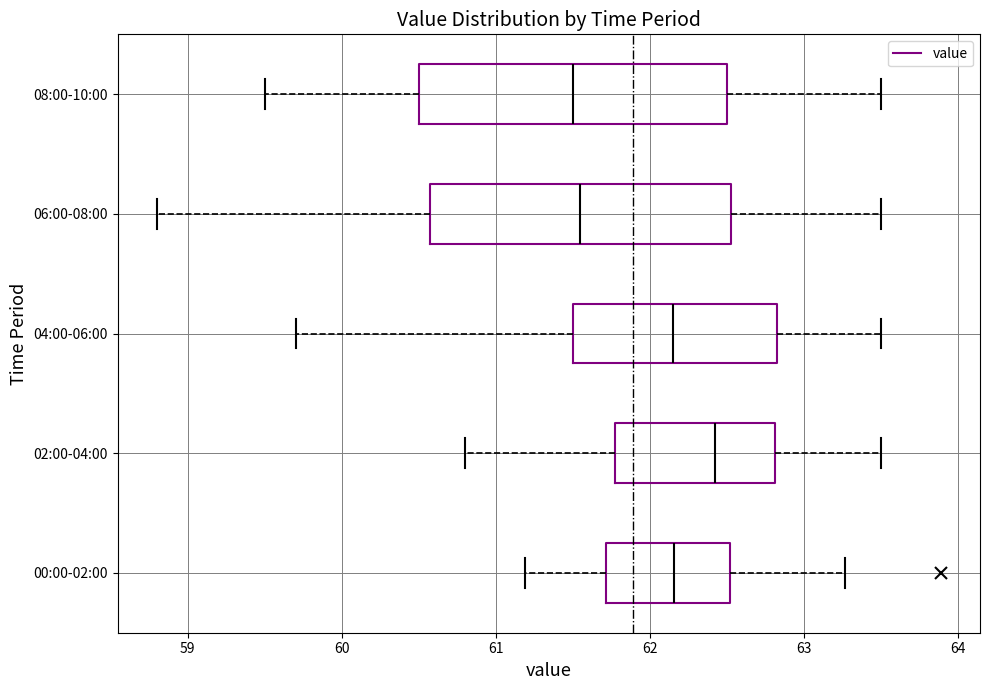

Reading bottom to top, transcribe this box plot: for each box, give where its median line is, the range the box spans, and where its two whiskers end, as read against the x-axis. The values are not printed on the chart, so give them approximately, as read against the axis.

00:00-02:00: median 62.2, box 61.7 to 62.5, whiskers 61.2 to 63.3
02:00-04:00: median 62.4, box 61.8 to 62.8, whiskers 60.8 to 63.5
04:00-06:00: median 62.2, box 61.5 to 62.8, whiskers 59.7 to 63.5
06:00-08:00: median 61.6, box 60.6 to 62.5, whiskers 58.8 to 63.5
08:00-10:00: median 61.5, box 60.5 to 62.5, whiskers 59.5 to 63.5